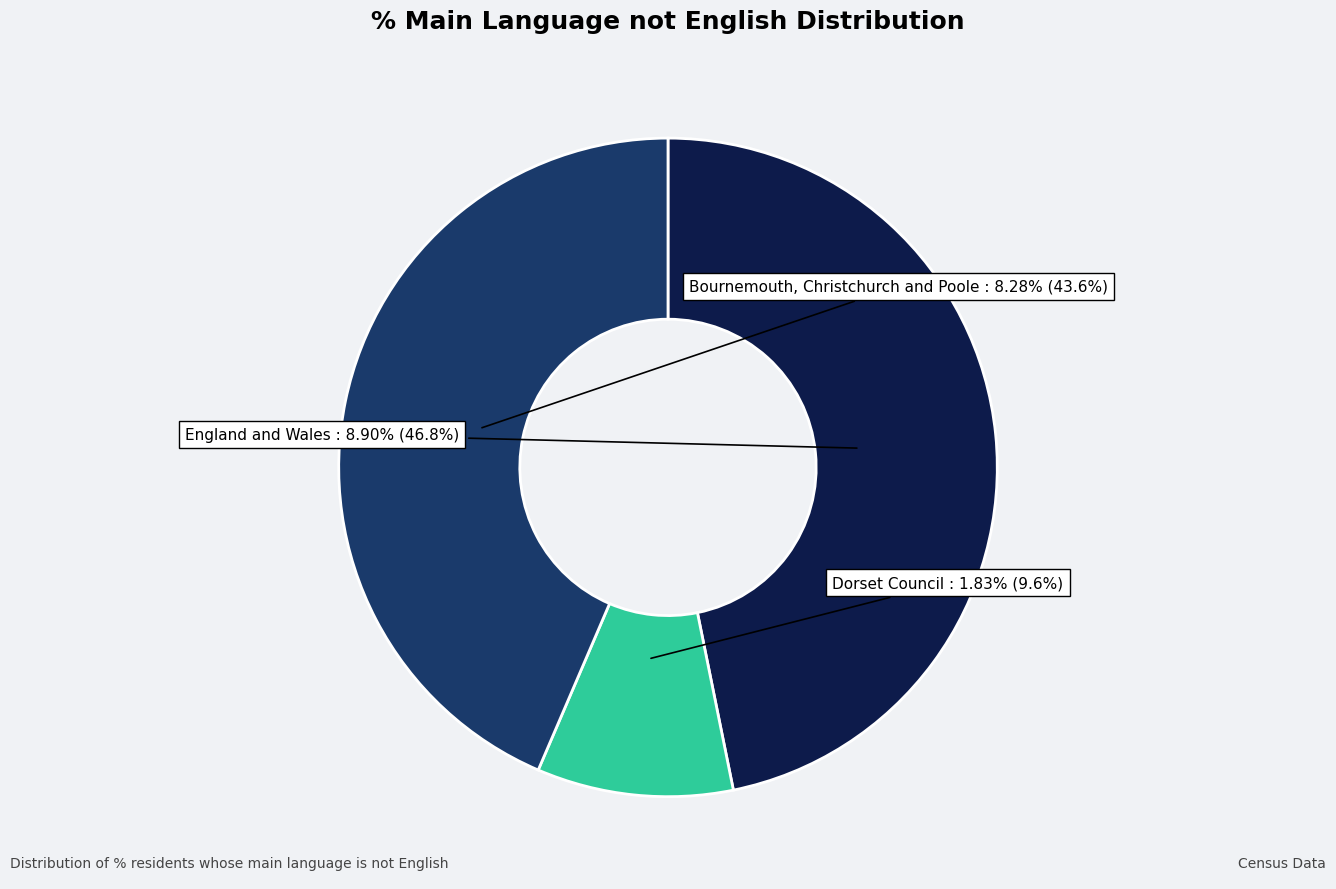

How much of the chart is everything except England and Wales?

53.2%